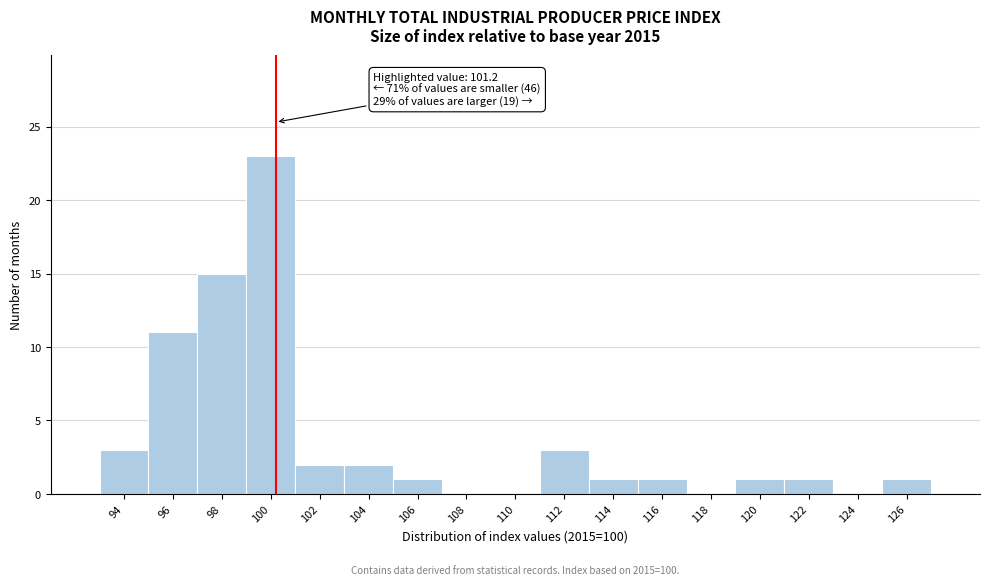

Reading left to right, transcribe all the data shown in this chart.

94=3	96=11	98=15	100=23	102=2	104=2	106=1	108=0	110=0	112=3	114=1	116=1	118=0	120=1	122=1	124=0	126=1